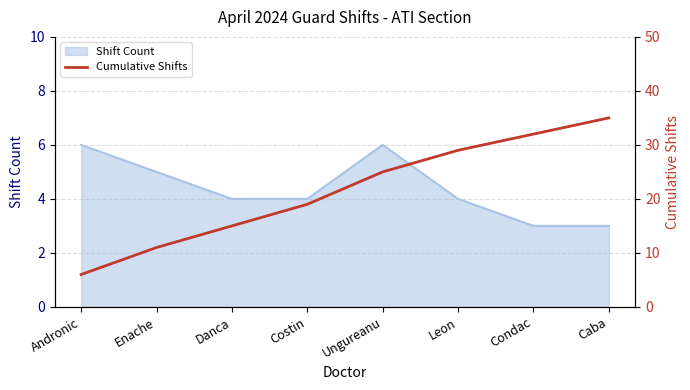

At which label is the value closest to 20?

Costin